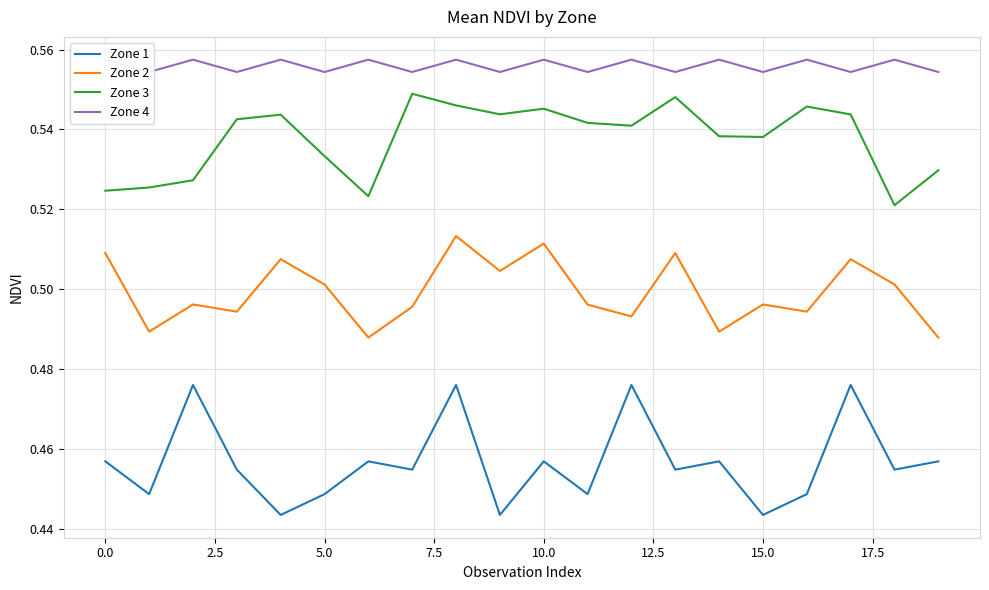

What is the spread (max minus min) of values at 10?

0.1